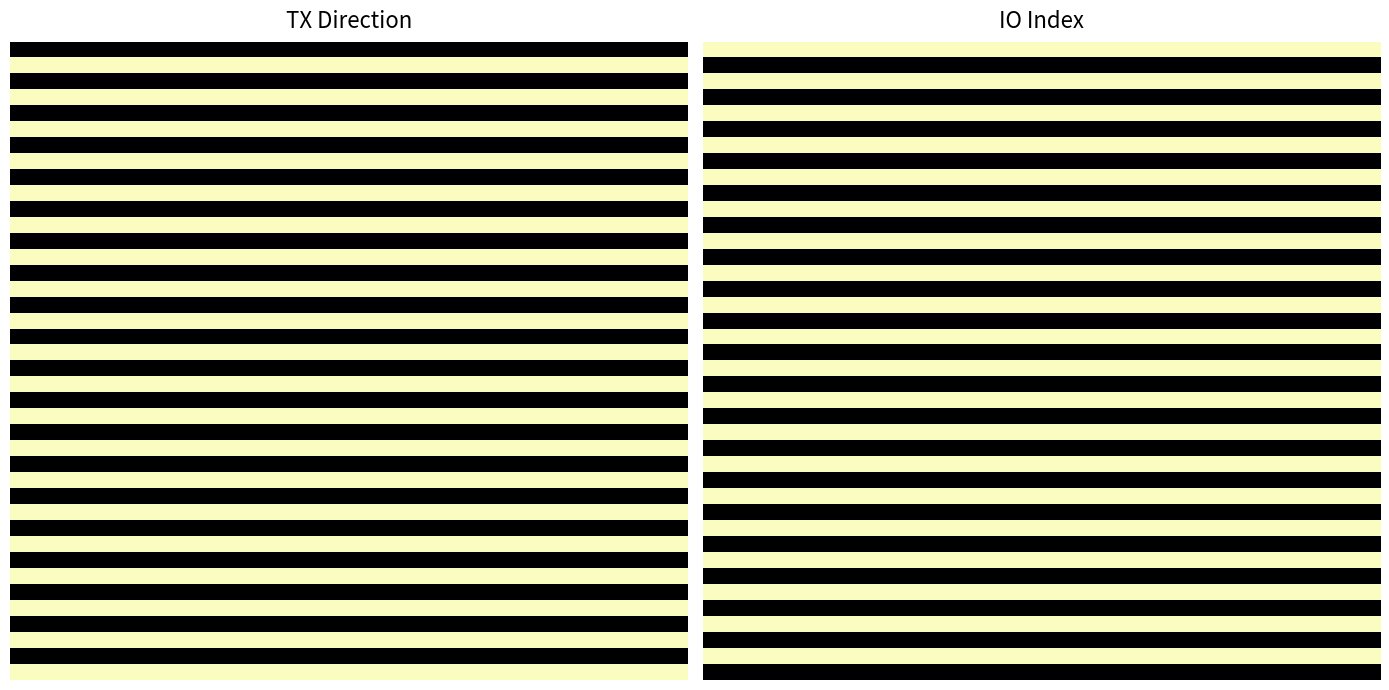

What is the smallest value displayed?

33